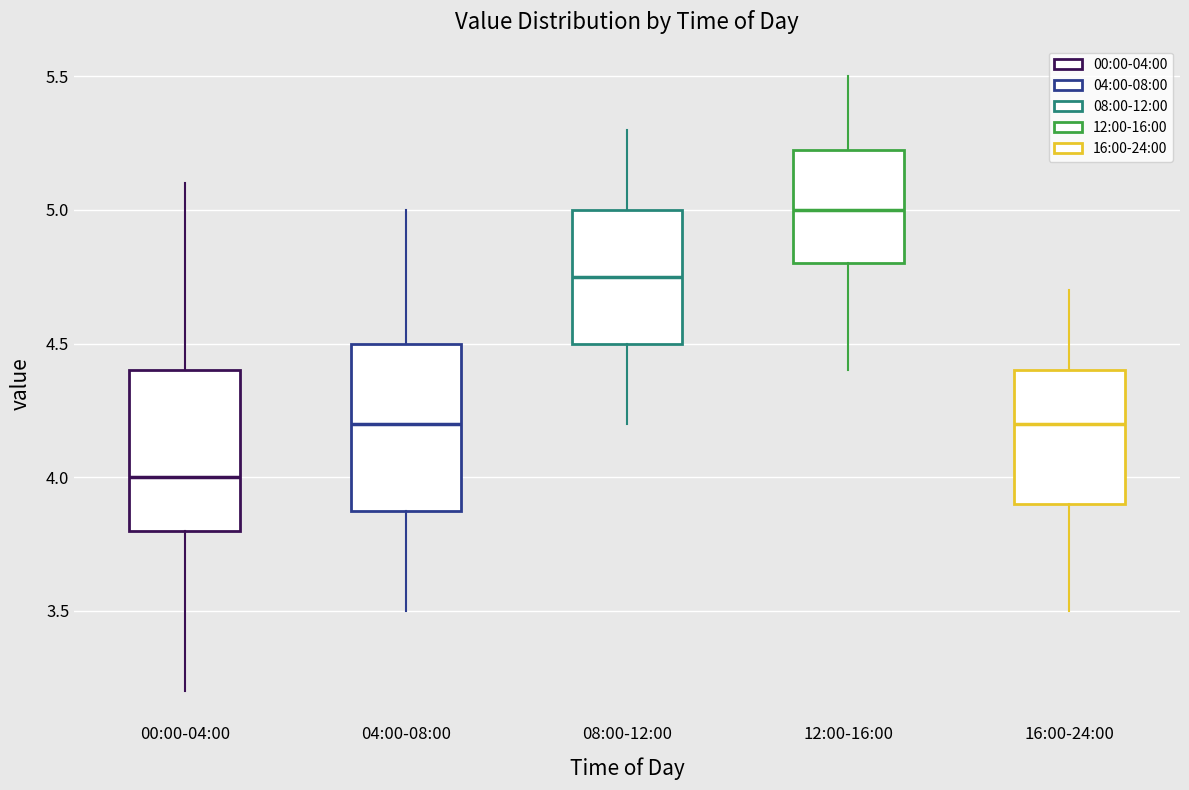

Where is the upper edge of the box for 12:00-16:00 on the y-axis? The values are not printed on the chart, so give them approximately, as read against the axis.

5.25